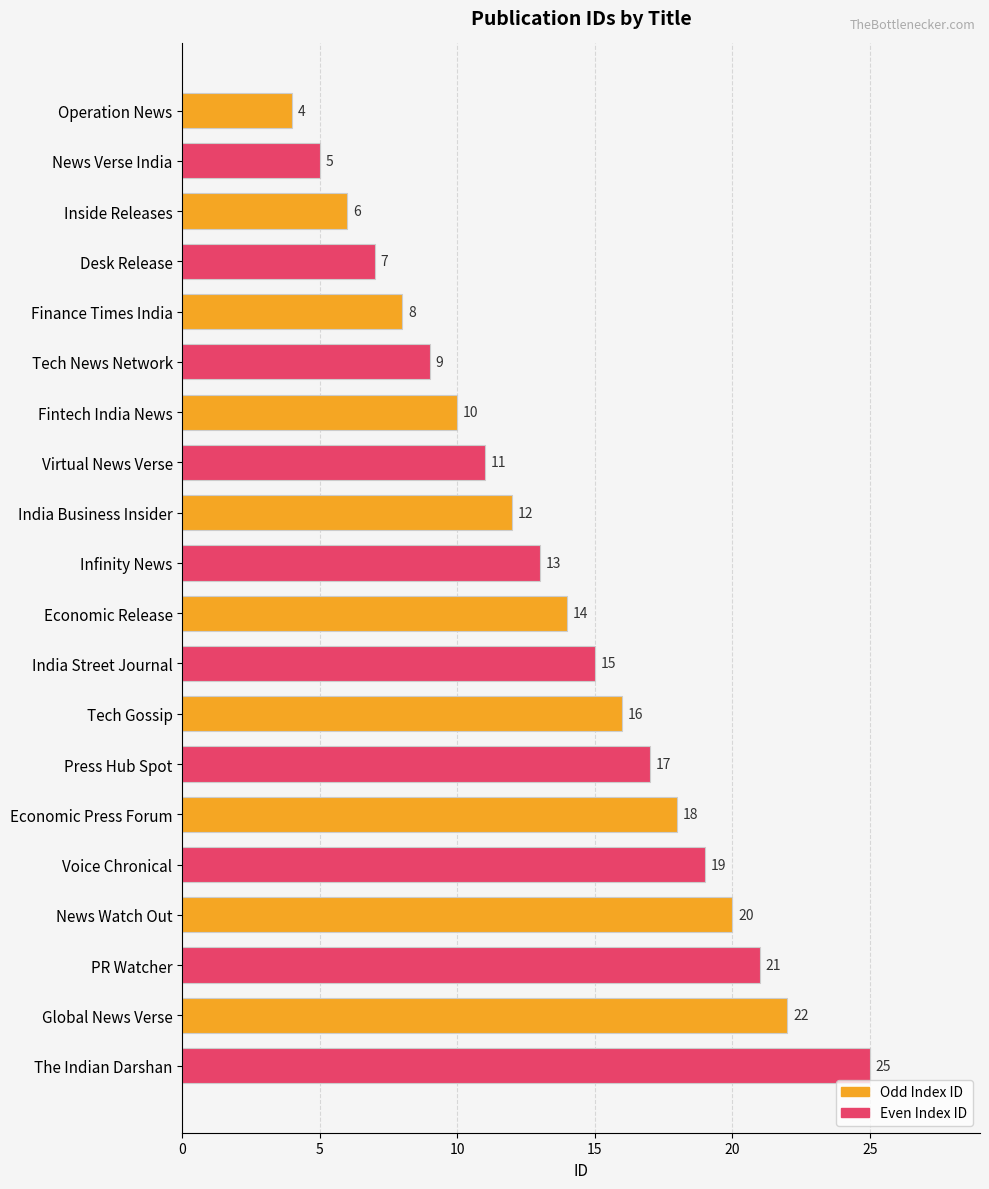

What position from the bottom is Press Hub Spot?

7